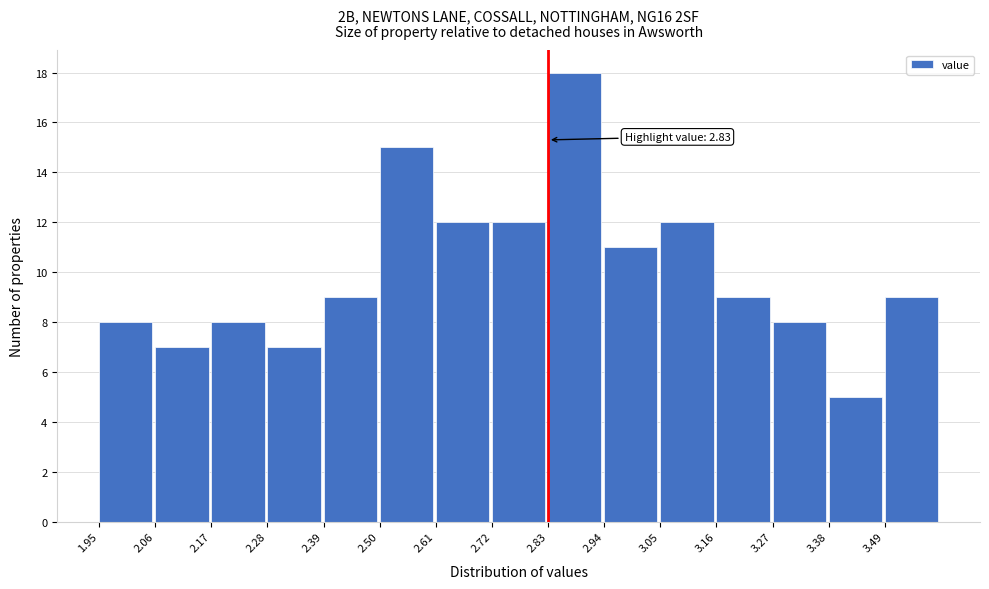

Over which range of the x-axis is the bar tallest?

2.83 to 2.94